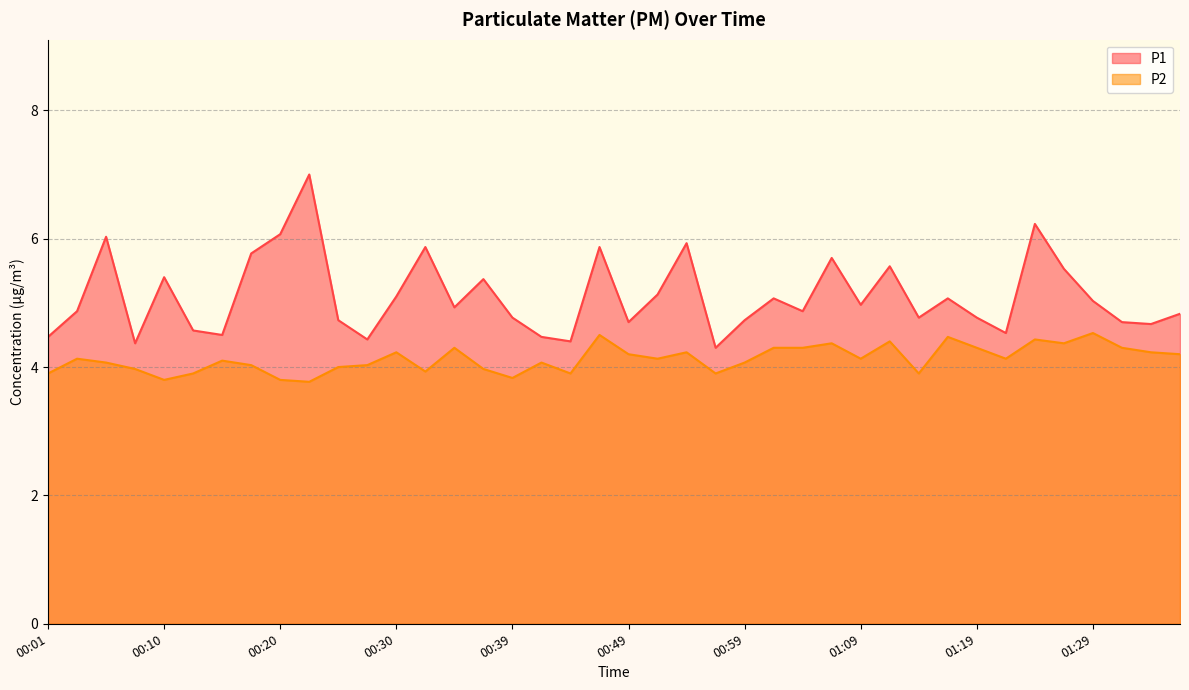

The value of P1 at 00:25 is 4.7. True or false?

True